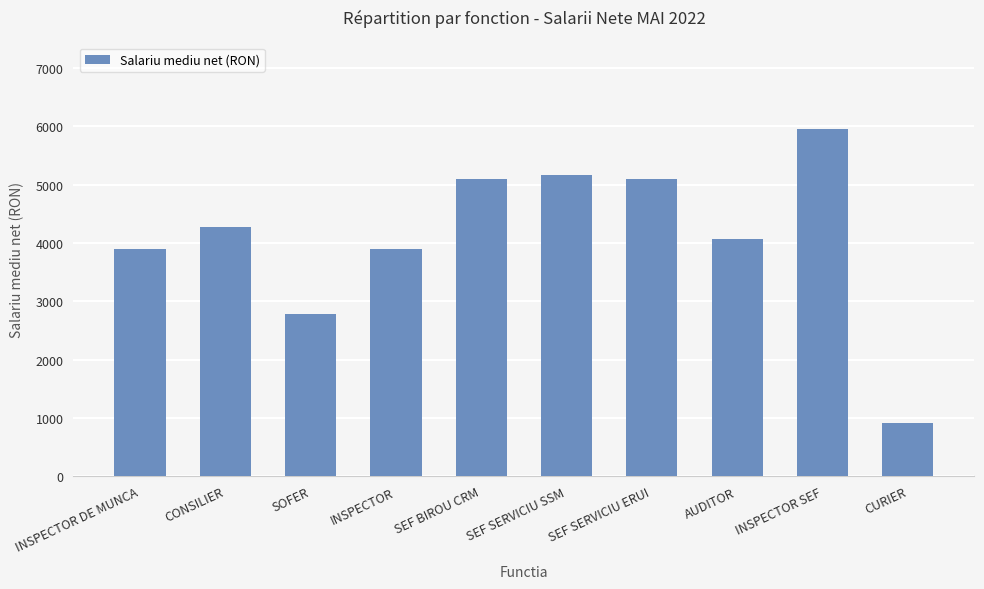

What is the label of the 6th bar from the left?

SEF SERVICIU SSM